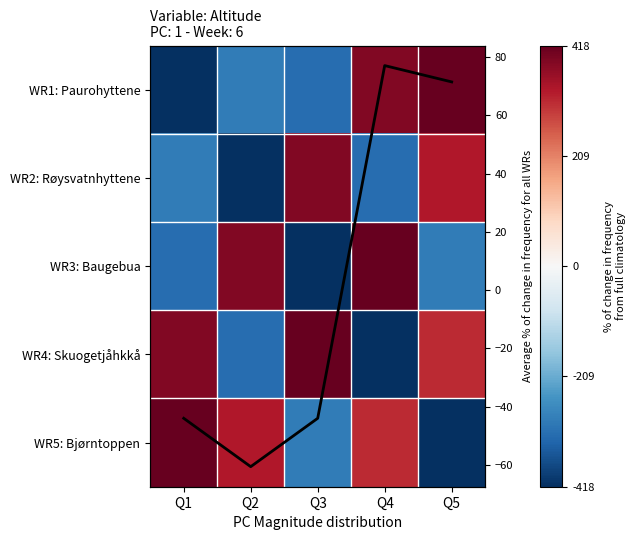

What is the difference between the highest and lowest values at Q2?

804.0